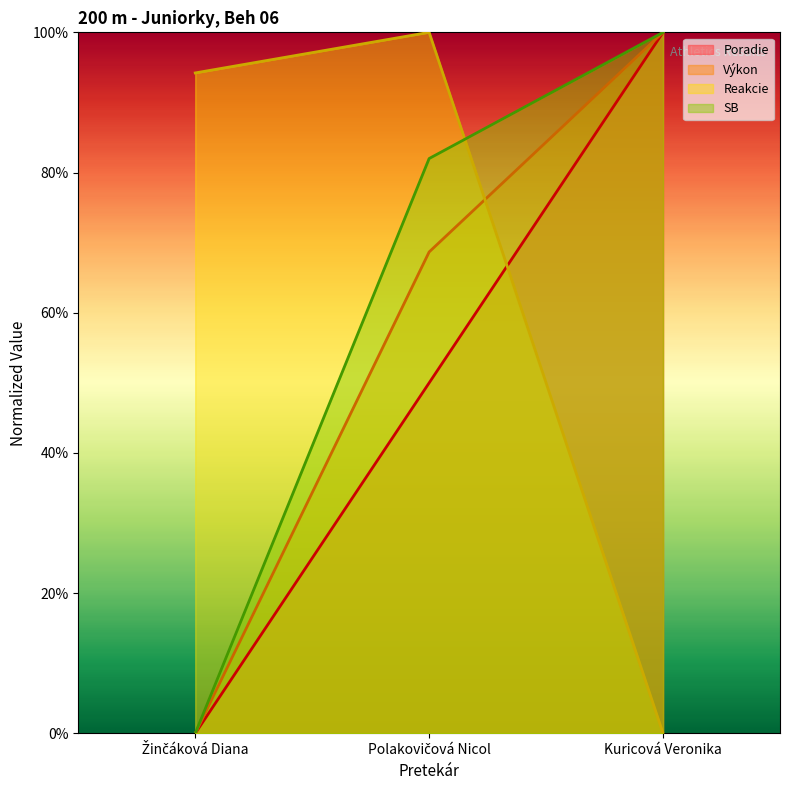

List the series in order of their peak value, highest first.

Poradie, Výkon, Reakcie, SB